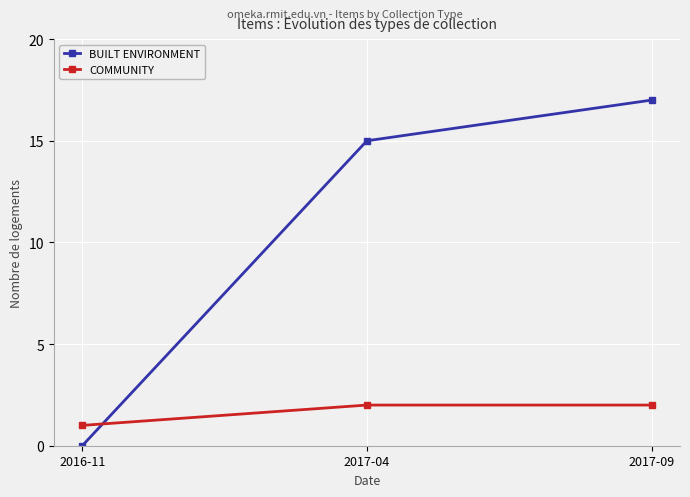

Reading left to right, list all the values displayed in this chart.

BUILT ENVIRONMENT: 2016-11=0	2017-04=15	2017-09=17
COMMUNITY: 2016-11=1	2017-04=2	2017-09=2